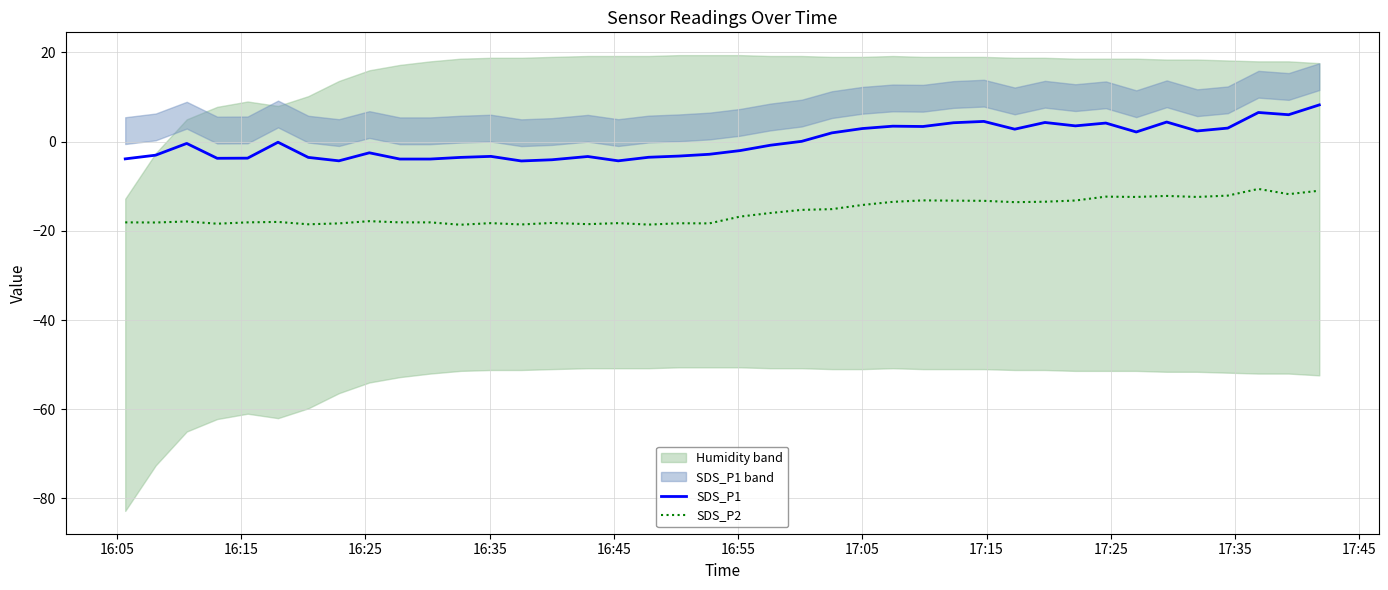

Reading left to right, transcribe all the data shown in this chart.

SDS_P1: -3.9	-3.0	-0.4	-3.7	-3.7	-0.1	-3.5	-4.3	-2.5	-3.9	-3.9	-3.5	-3.3	-4.3	-4.1	-3.3	-4.3	-3.5	-3.2	-2.8	-2.0	-0.8	0.1	2.0	2.9	3.5	3.4	4.2	4.5	2.8	4.3	3.5	4.2	2.2	4.4	2.4	3.0	6.5	6.0	8.2
SDS_P2: -18.1	-18.1	-17.9	-18.4	-18.1	-18.0	-18.5	-18.3	-17.8	-18.1	-18.1	-18.6	-18.3	-18.6	-18.2	-18.5	-18.3	-18.6	-18.3	-18.3	-16.8	-16.0	-15.3	-15.1	-14.2	-13.5	-13.2	-13.2	-13.3	-13.6	-13.5	-13.2	-12.3	-12.4	-12.2	-12.4	-12.1	-10.6	-11.8	-11.0